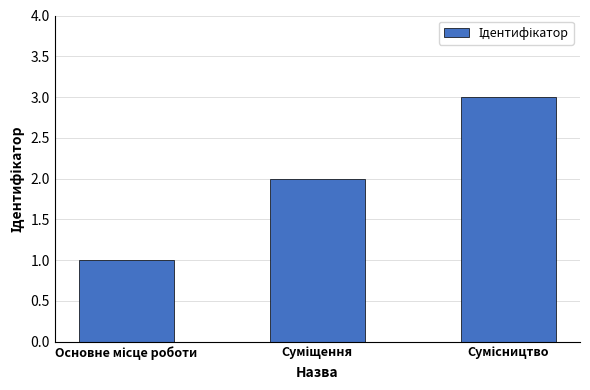

What is the greatest value displayed?

3